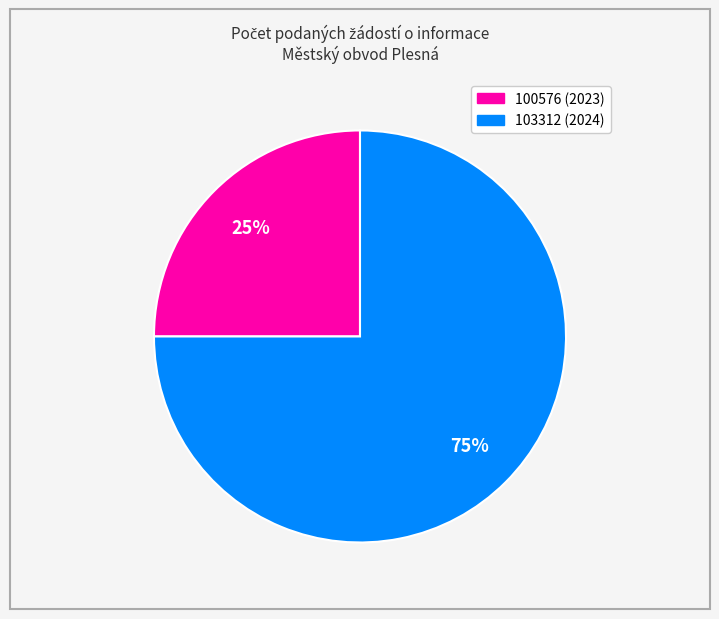

To the nearest percent, what percentage of the pie is 100576 (2023)?

25%